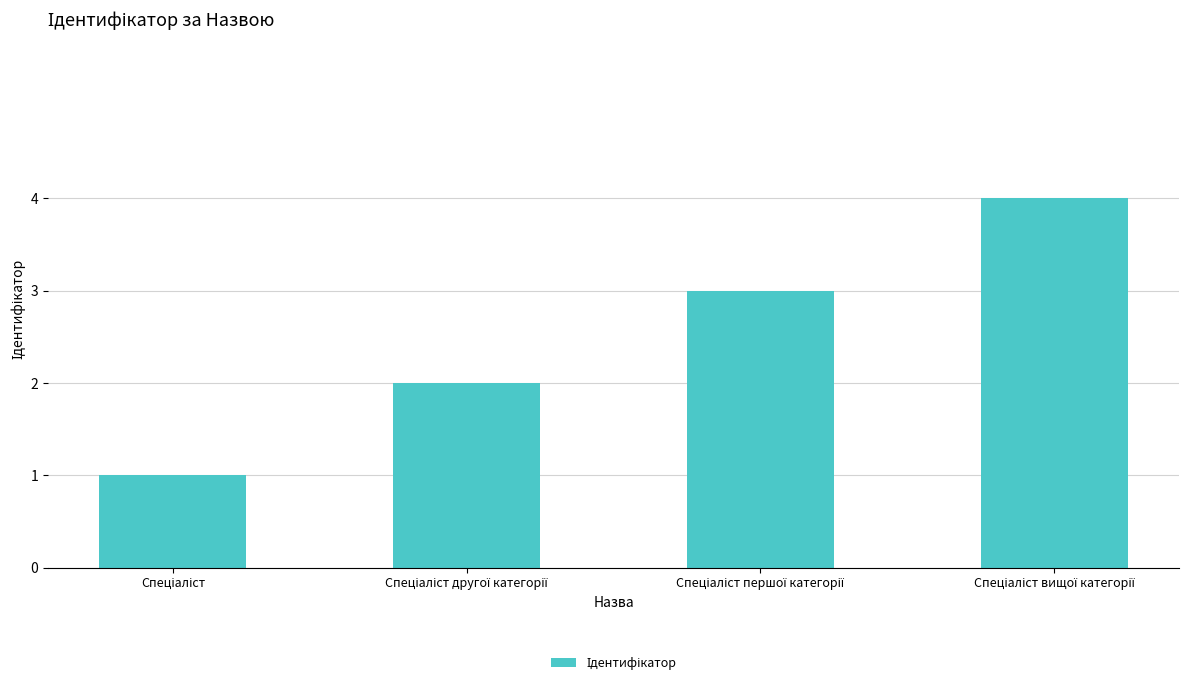

What is the greatest value displayed?

4